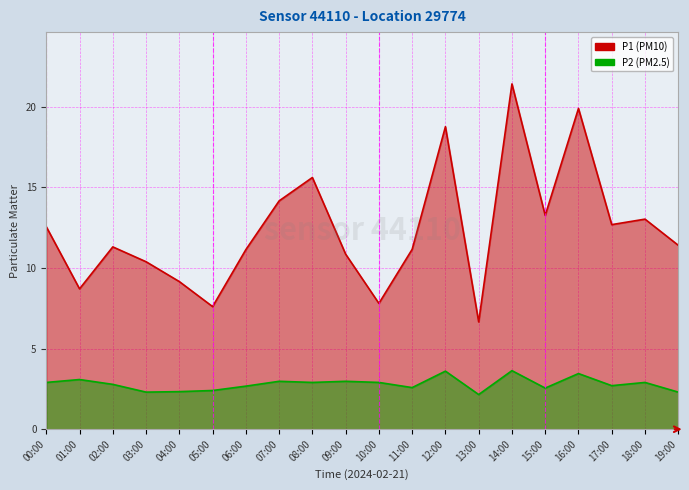

How many lines are shown in the chart?

2